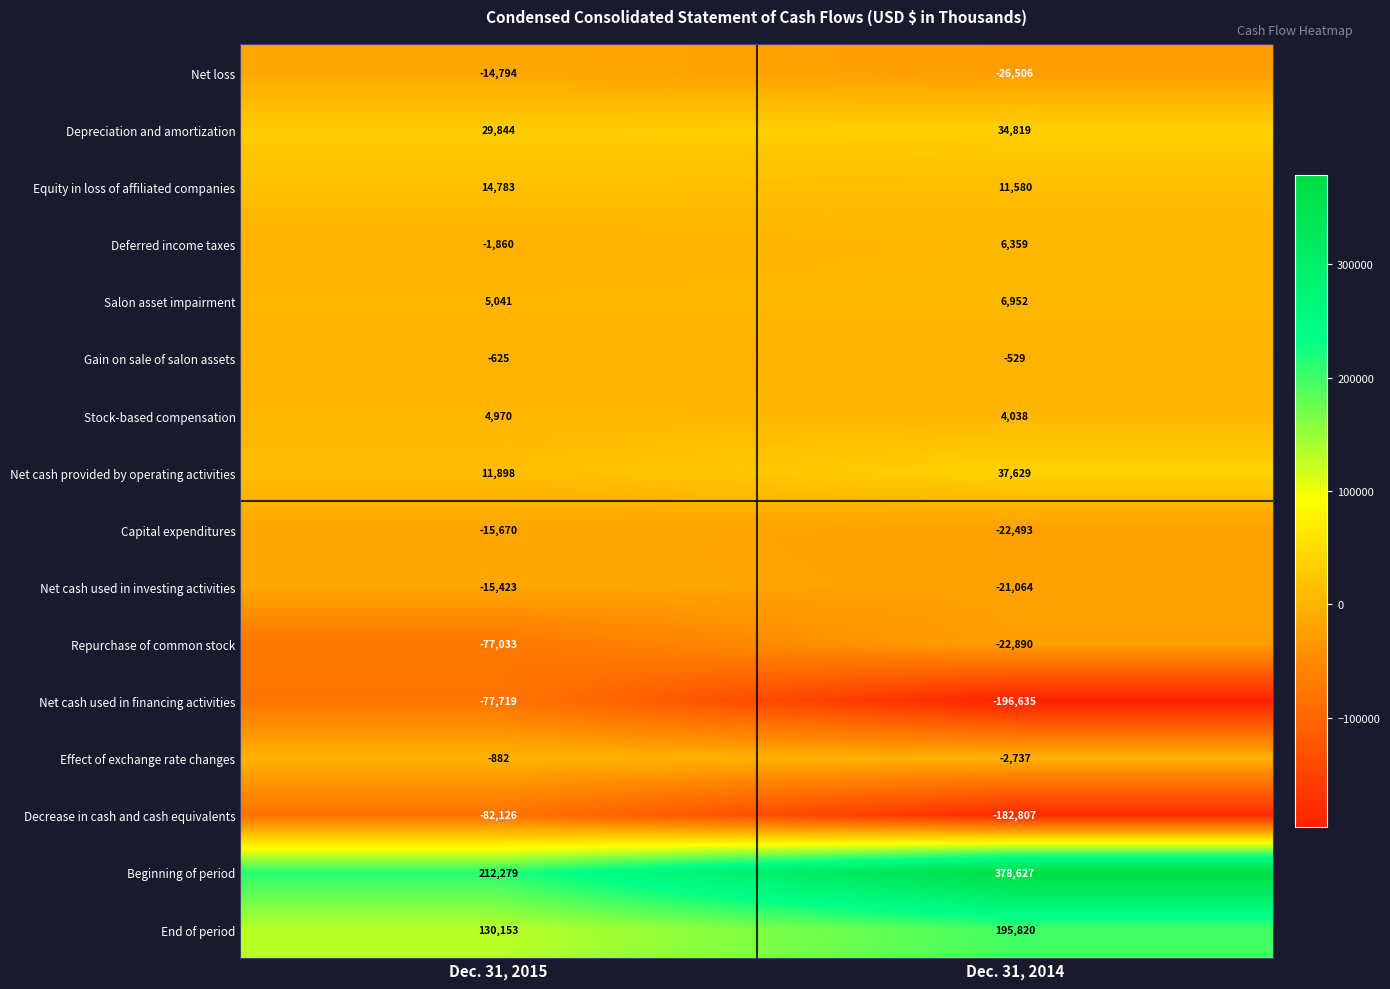

Which series has the widest spread of values?

Beginning of period